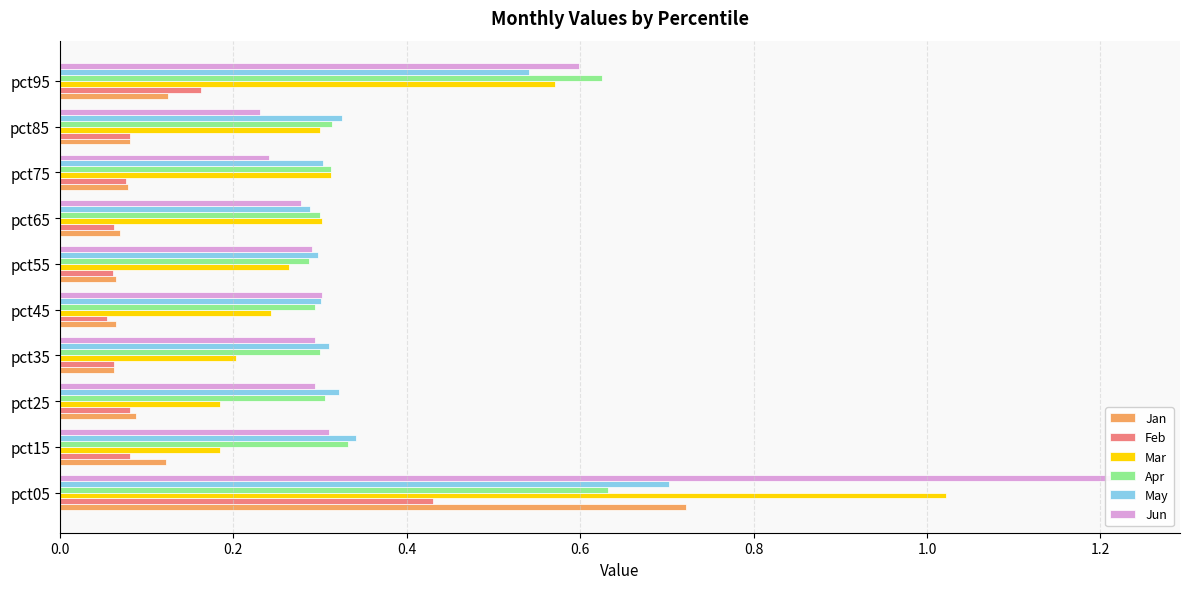

The Mar series shows 0.4 at 0.0. True or false?

False